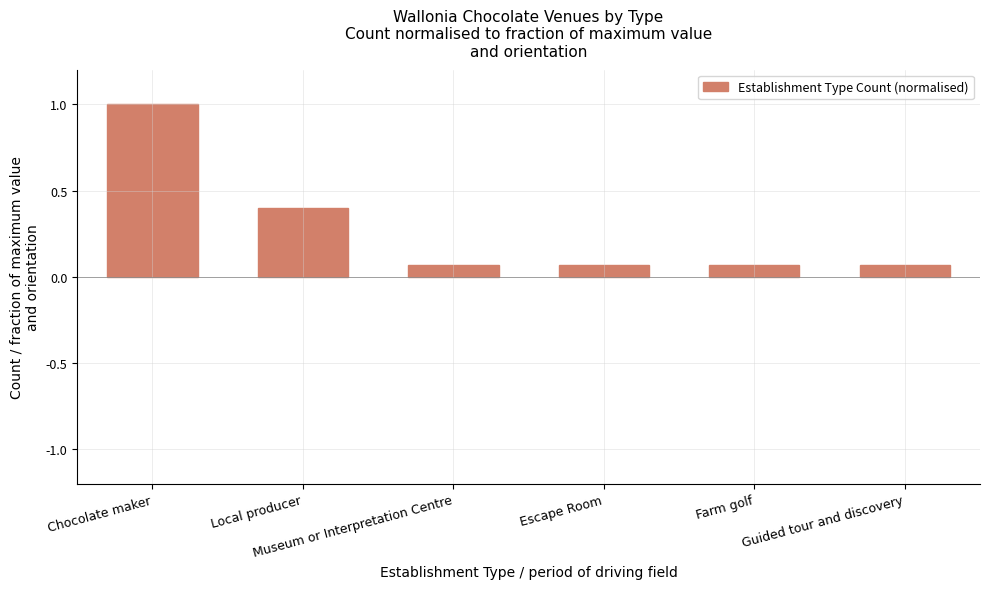

What is the maximum value shown in the chart?

1.0